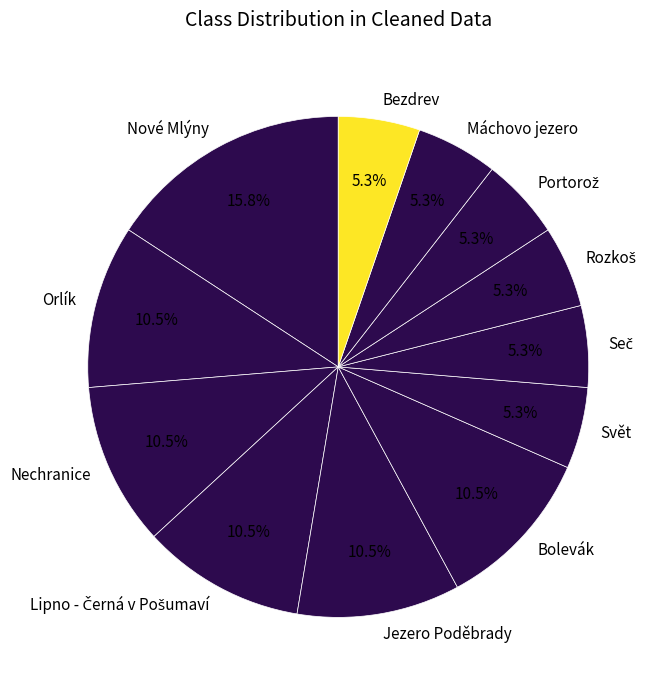

Do Svět and Nechranice together represent more than half of the pie?

No